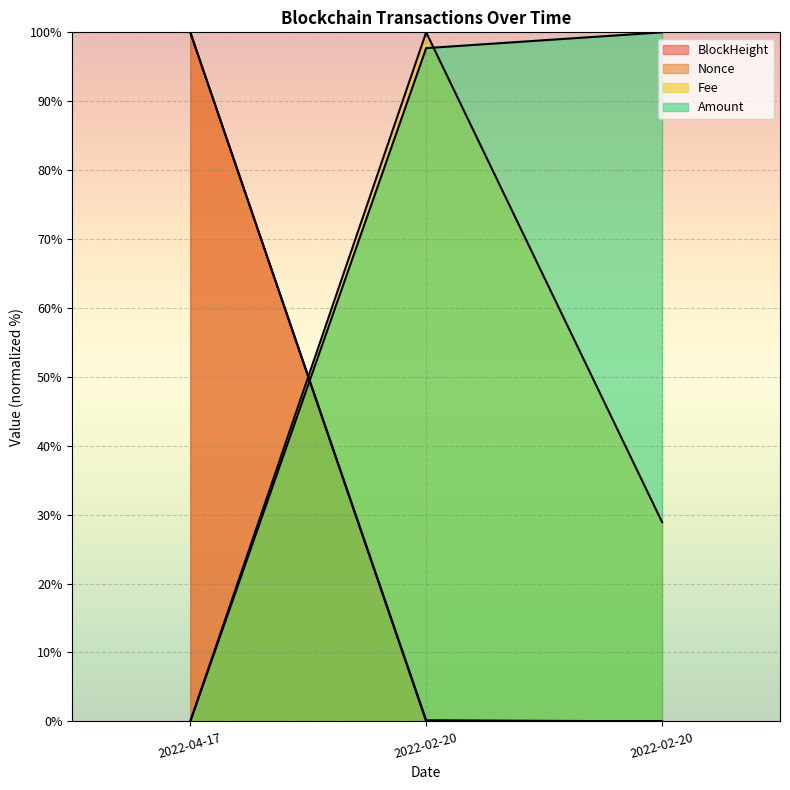

What is the difference between the second highest and minimum values in the Fee series?

28.9